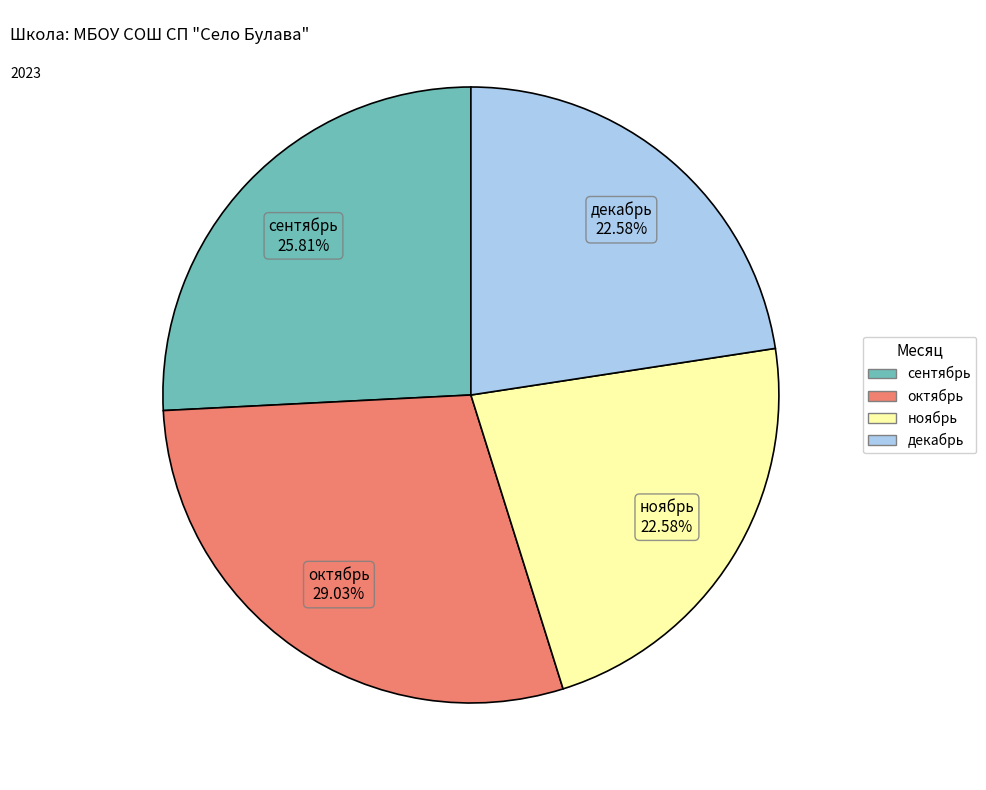

To the nearest percent, what is the average slice percentage?

25%